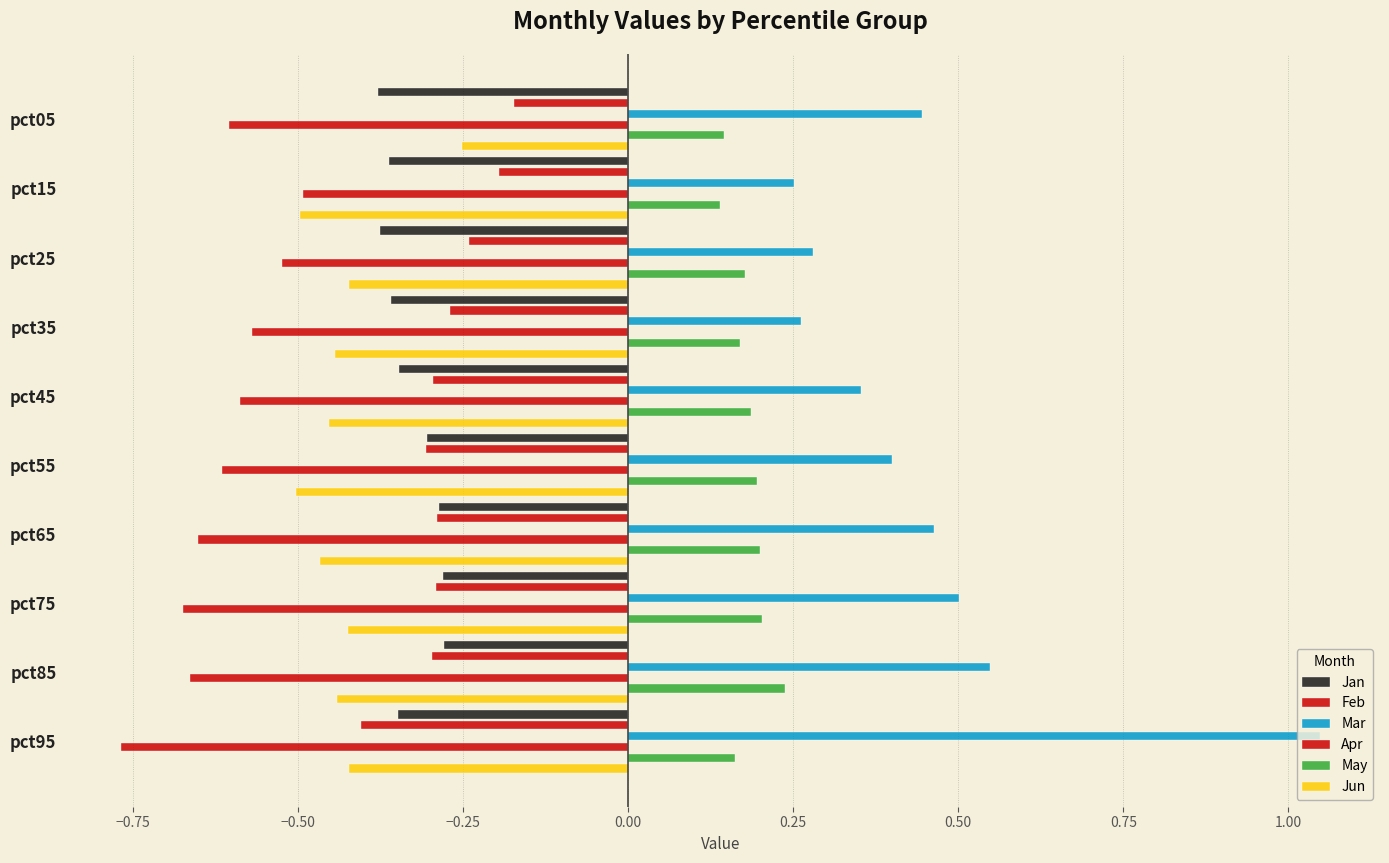

How many bars are there in total?

60